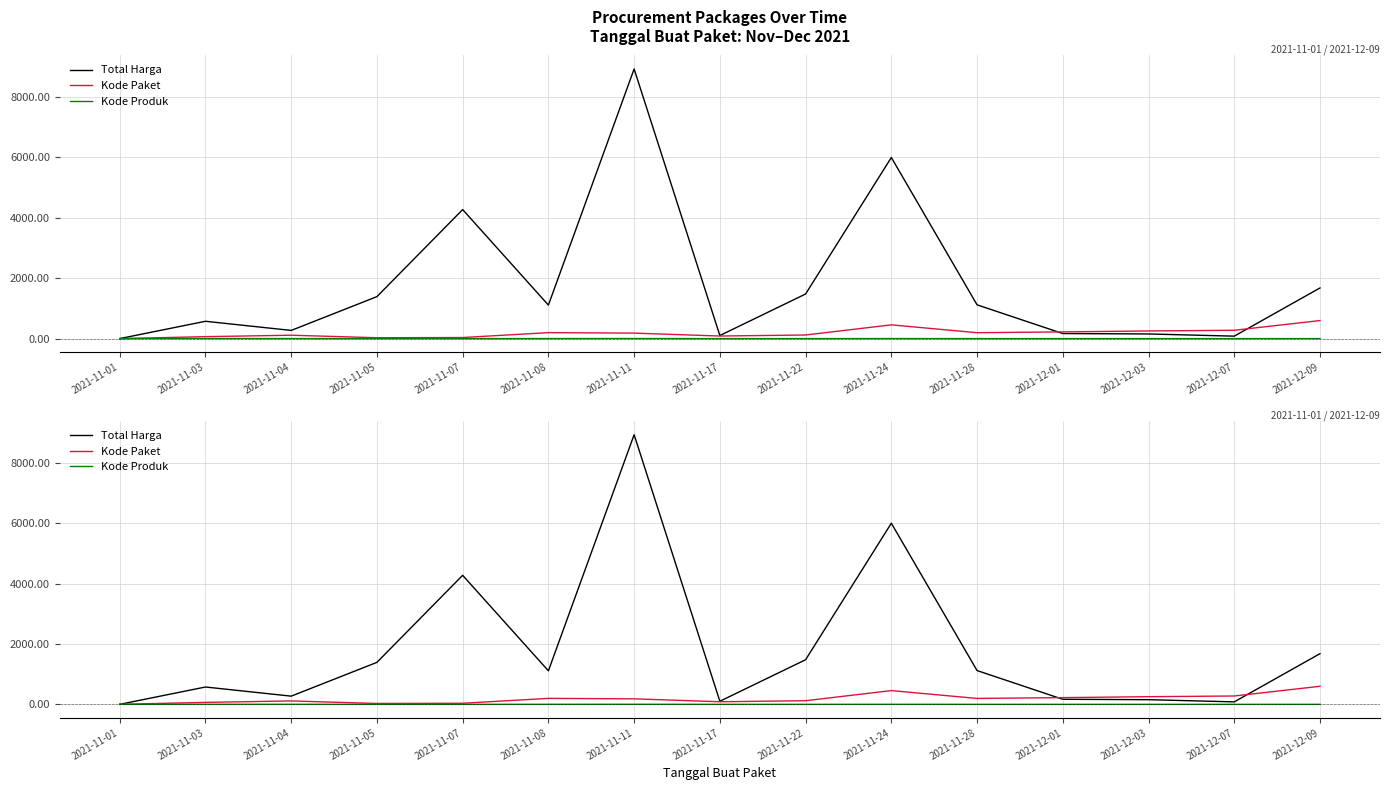

Which category has the highest value across all series?

2021-11-11